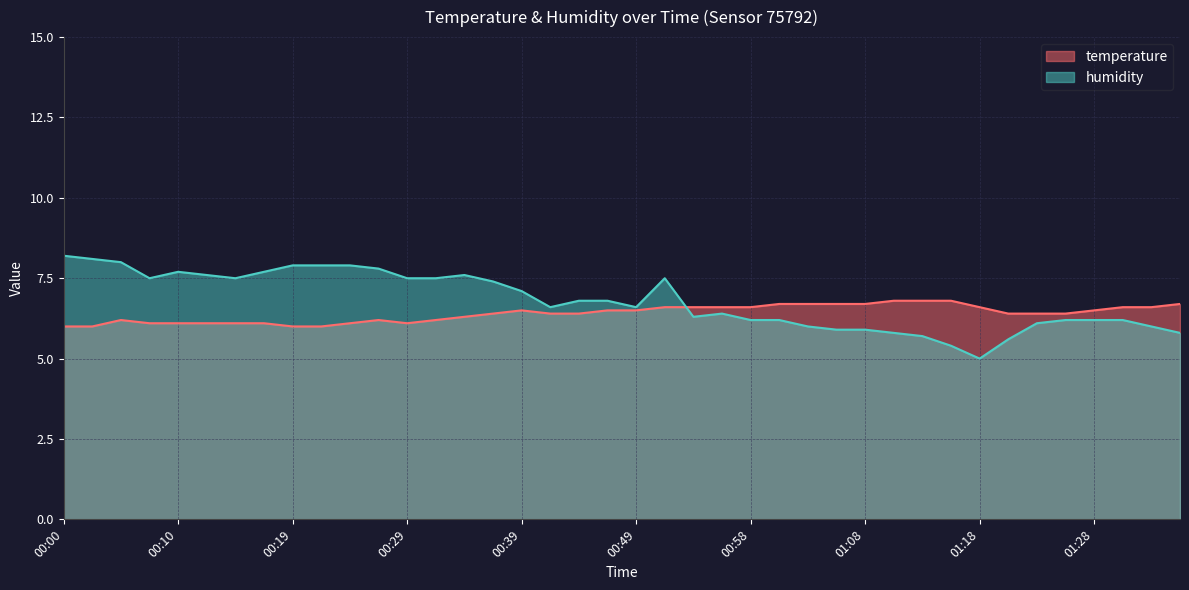

At which category does temperature reach its first local peak?

00:05